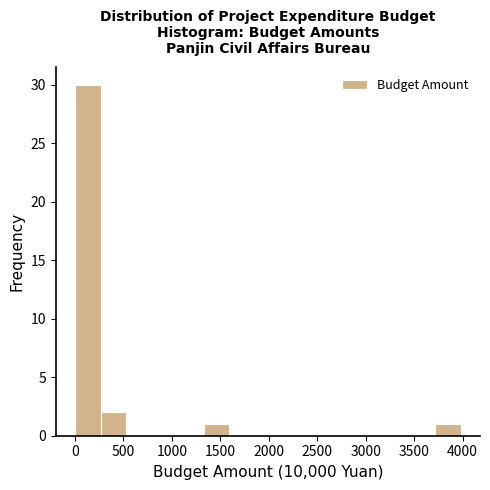

Reading left to right, list every bar in this chart as the range it spans on the x-axis followed by its height. Neither the bar edges nor the heights are printed on the chart, so give them approximately, as read against the axes.

0 to 250: 30
250 to 550: 2
550 to 800: 0
800 to 1050: 0
1050 to 1350: 0
1350 to 1600: 1
1600 to 1850: 0
1850 to 2100: 0
2100 to 2400: 0
2400 to 2650: 0
2650 to 2900: 0
2900 to 3200: 0
3200 to 3450: 0
3450 to 3700: 0
3700 to 4000: 1